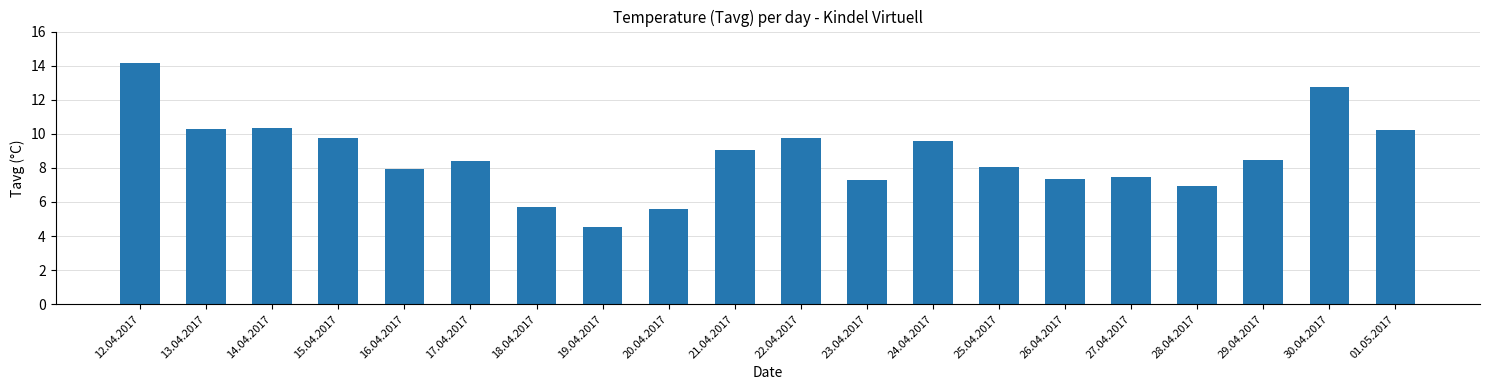

What is the approximate value at 25.04.2017?

8.0